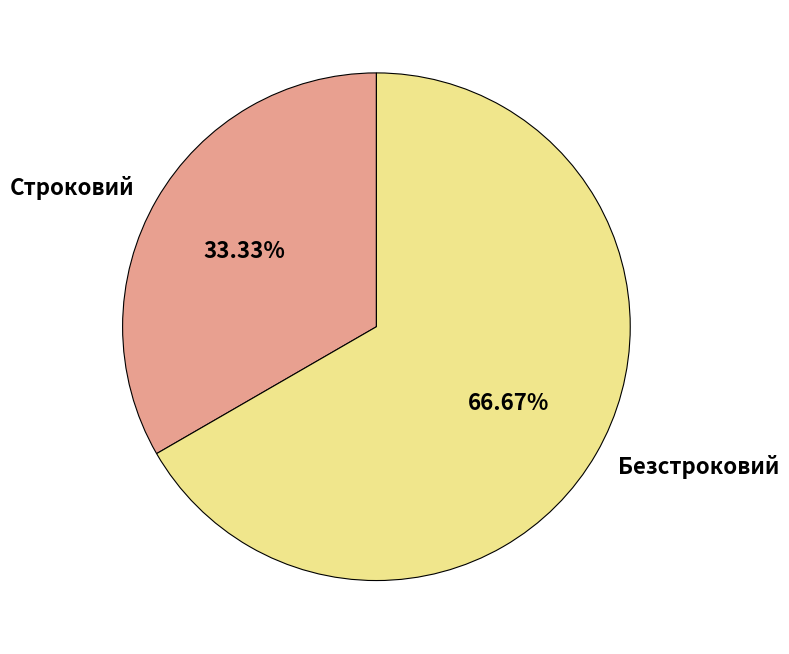

To the nearest percent, what portion does Безстроковий represent?

67%